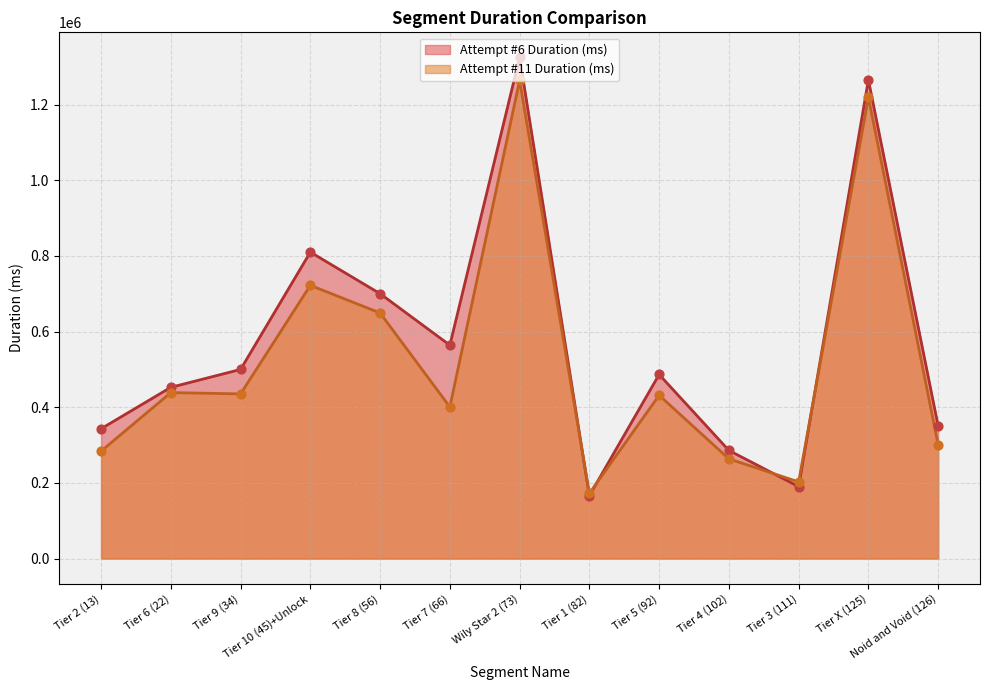

Which series has the largest Y range (max minus min)?

Attempt #6 Duration (ms)